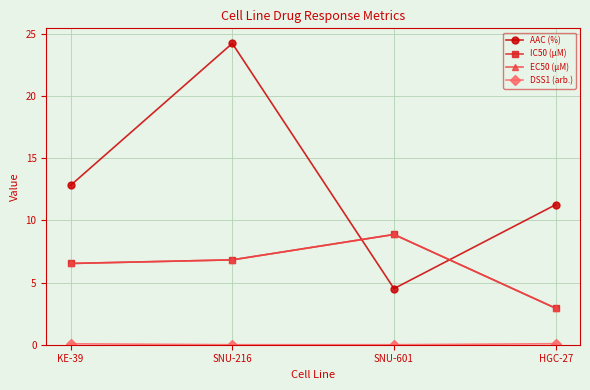

Between SNU-601 and HGC-27, which is larger?

HGC-27